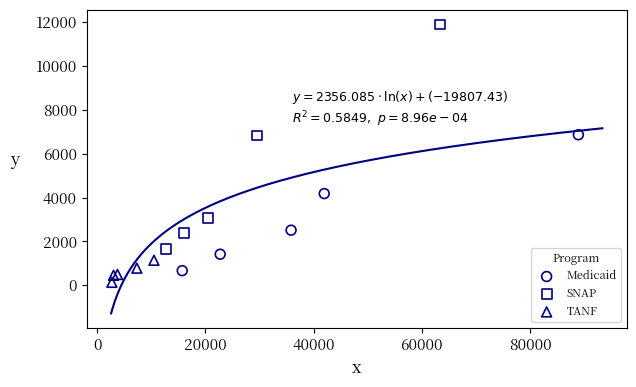

Which series contains the highest Y value?

SNAP